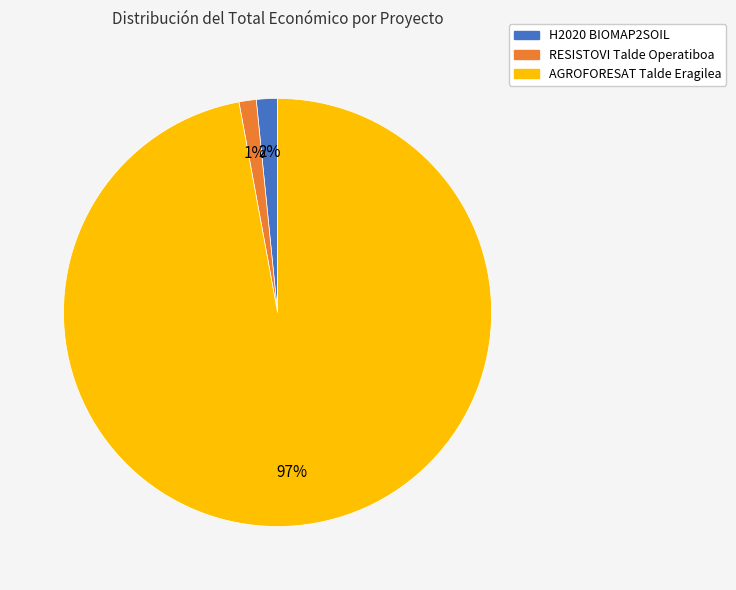

What is the majority slice?

AGROFORESAT Talde Eragilea